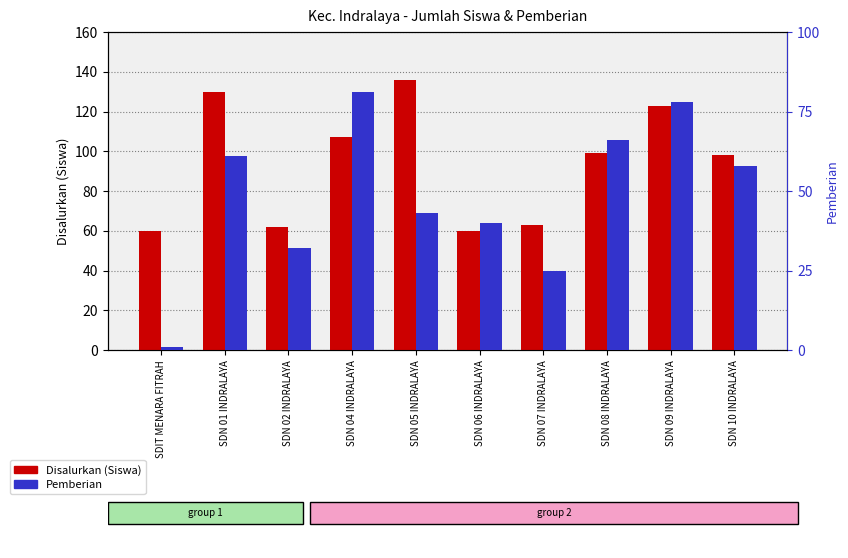

How many groups of bars are there?

10